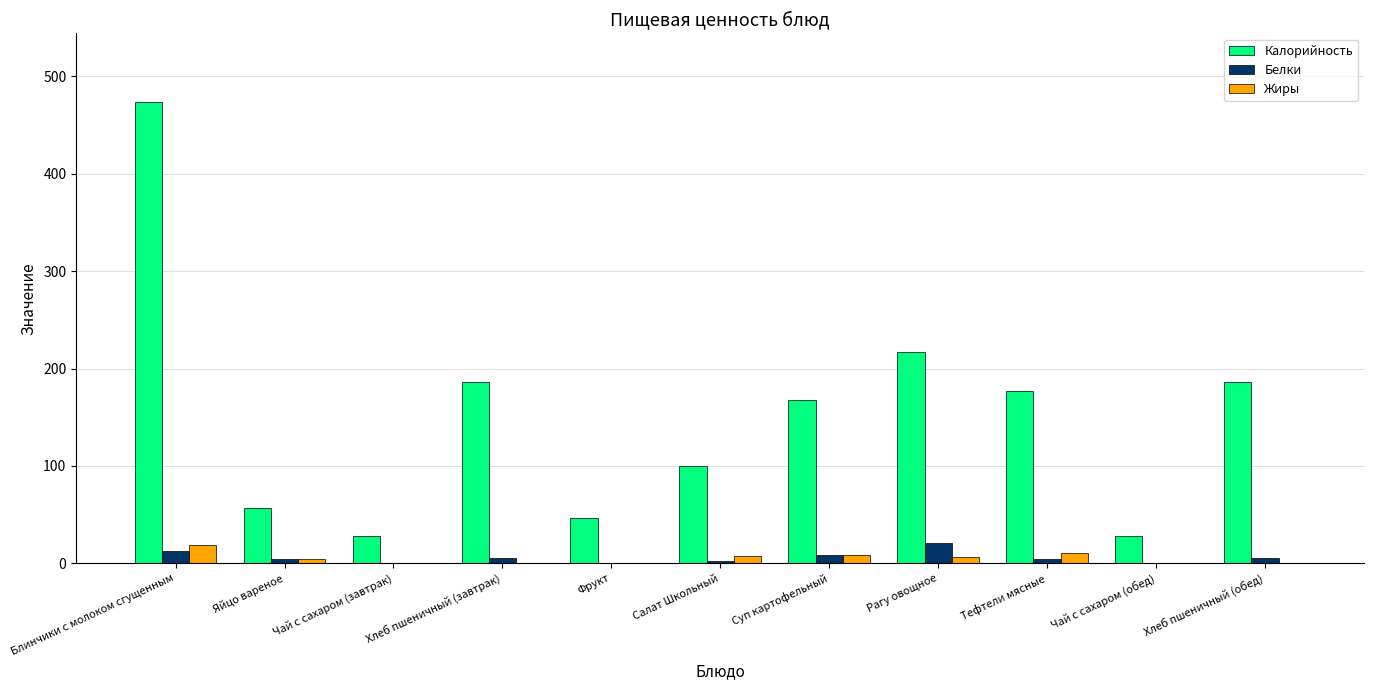

How many distinct data groups are displayed?

3